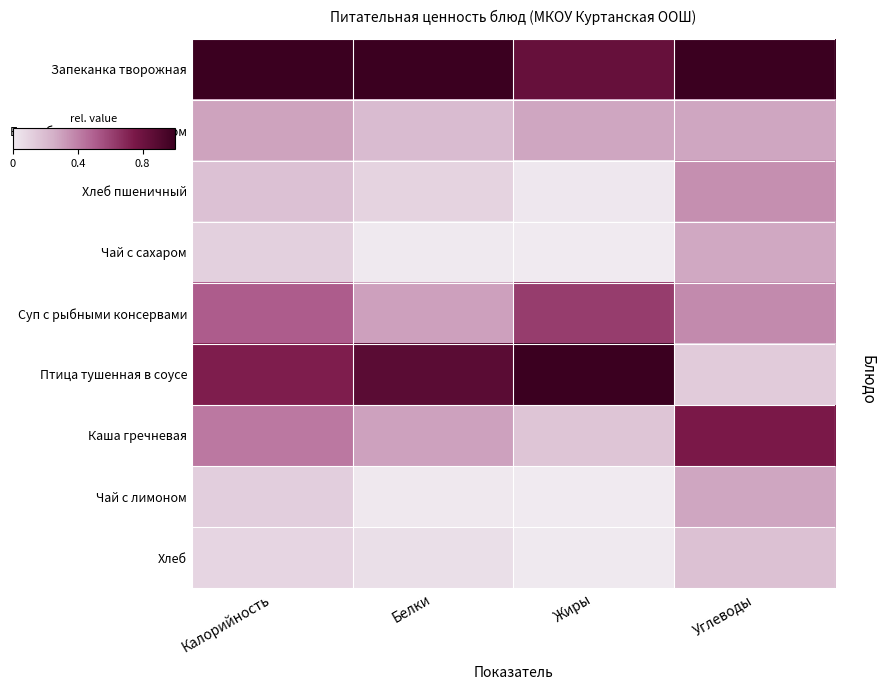

Reading left to right, what are all the values shown in this chart?

Запеканка творожная: Калорийность=1.0	Белки=1.0	Жиры=0.8	Углеводы=1.0
Бутерброд с маслом и сыром: Калорийность=0.3	Белки=0.2	Жиры=0.3	Углеводы=0.3
Хлеб пшеничный: Калорийность=0.2	Белки=0.1	Жиры=0.0	Углеводы=0.4
Чай с сахаром: Калорийность=0.1	Белки=0.0	Жиры=0.0	Углеводы=0.3
Суп с рыбными консервами: Калорийность=0.5	Белки=0.3	Жиры=0.6	Углеводы=0.4
Птица тушенная в соусе: Калорийность=0.7	Белки=0.9	Жиры=1.0	Углеводы=0.1
Каша гречневая: Калорийность=0.4	Белки=0.3	Жиры=0.2	Углеводы=0.7
Чай с лимоном: Калорийность=0.1	Белки=0.0	Жиры=0.0	Углеводы=0.3
Хлеб: Калорийность=0.1	Белки=0.1	Жиры=0.0	Углеводы=0.2